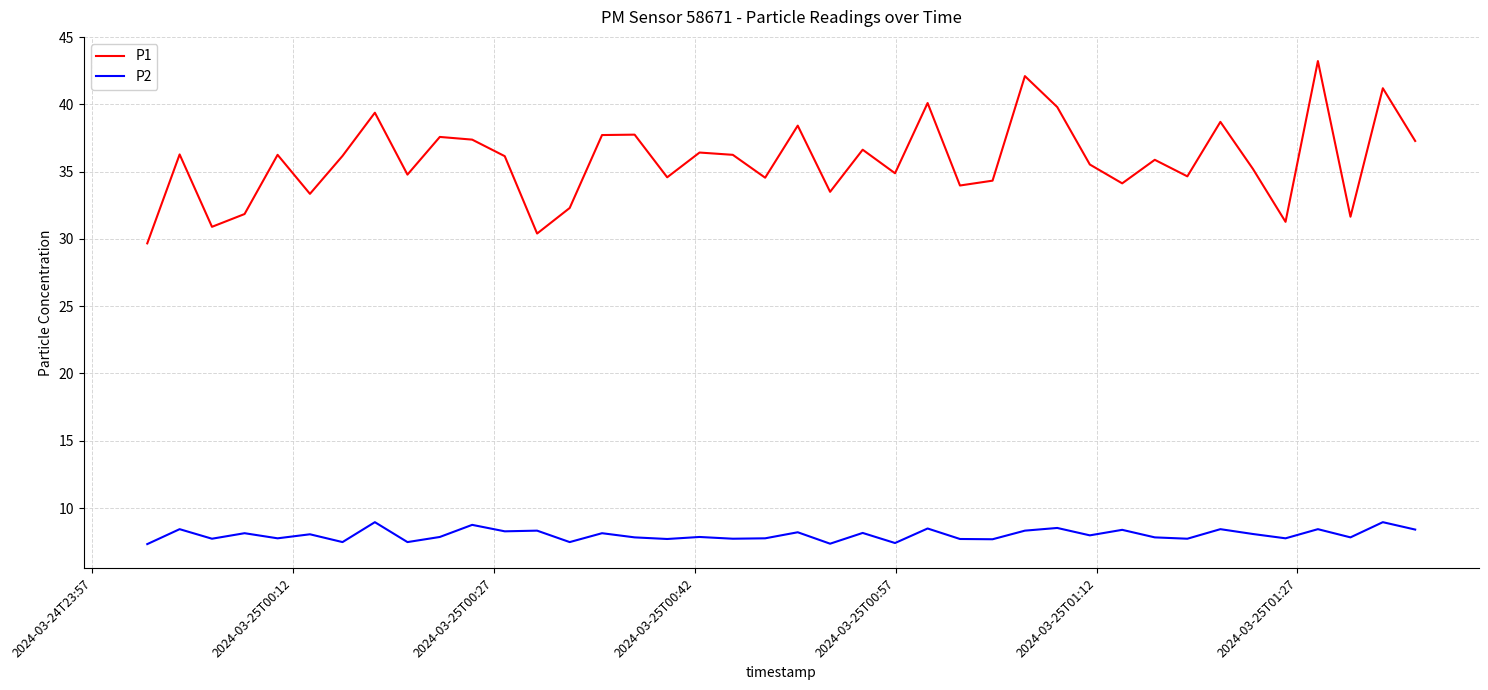

Does the chart display data point markers on the line(s)?

No